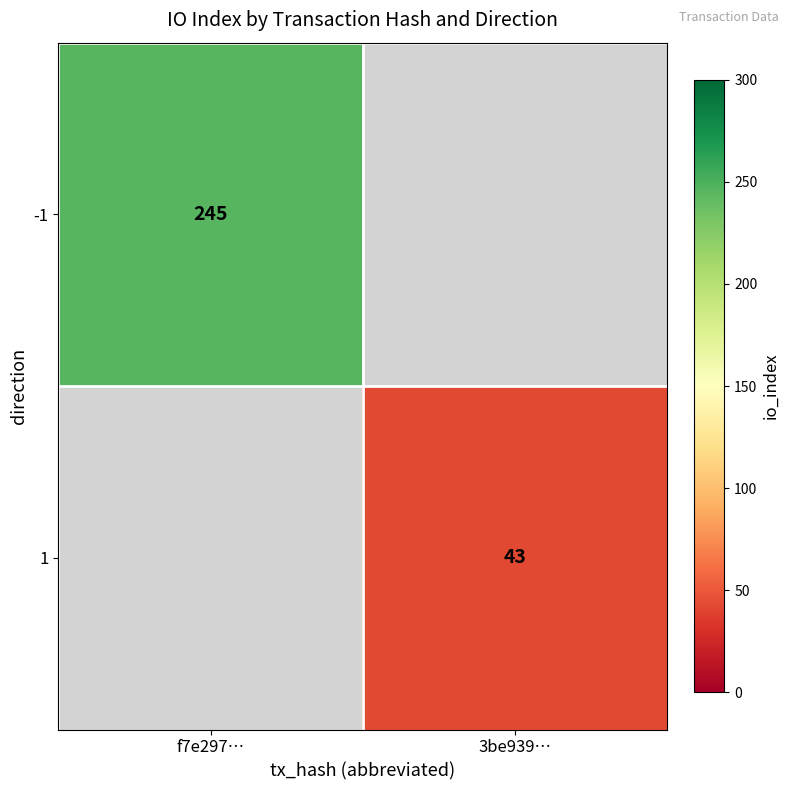

Which has a higher value, 3be939… or f7e297…?

f7e297…